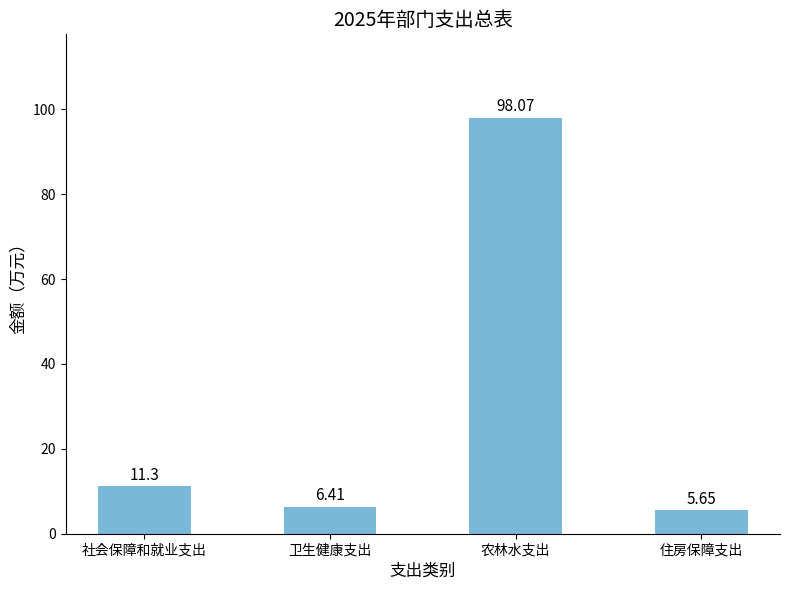

The value at 农林水支出 is 98.1. True or false?

True